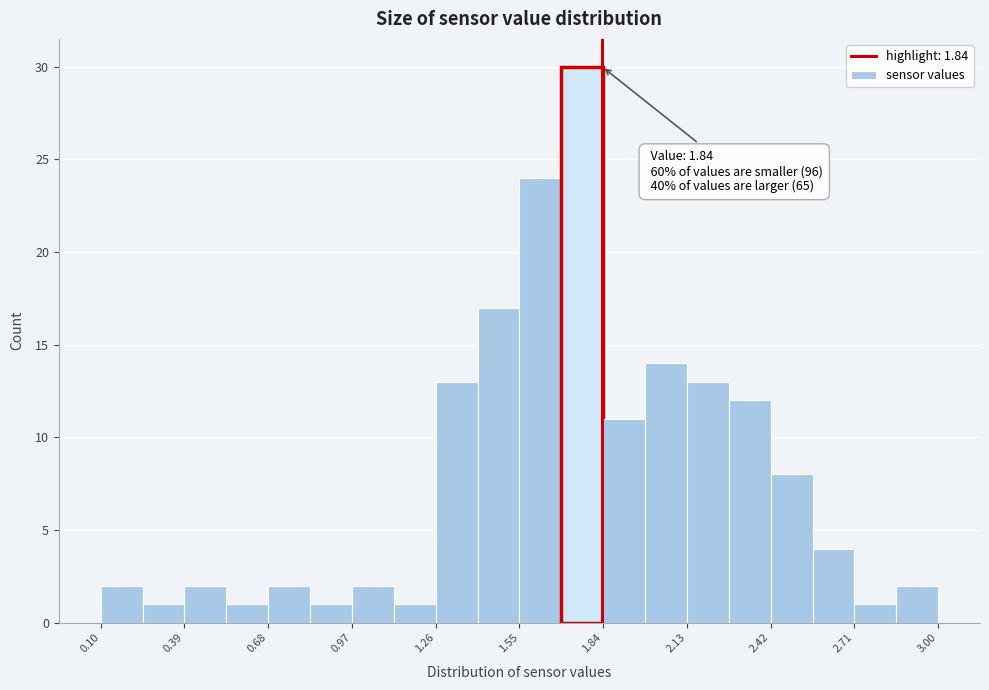

Read against the x-axis, roughly where is the centre of the tallest bar?

1.75